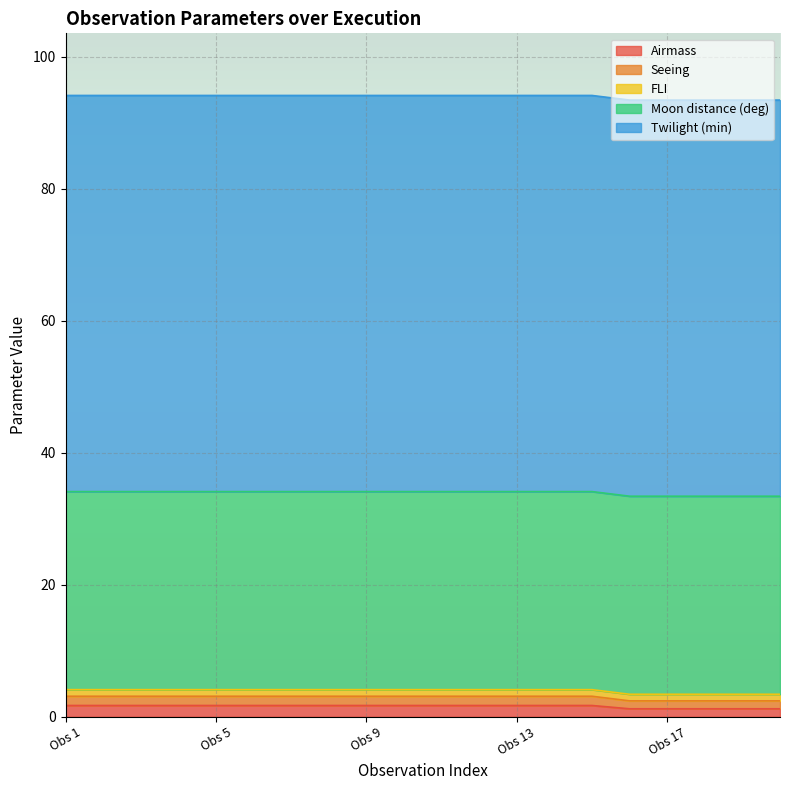

What are all the series names shown in the legend?

Airmass, Seeing, FLI, Moon distance (deg), Twilight (min)